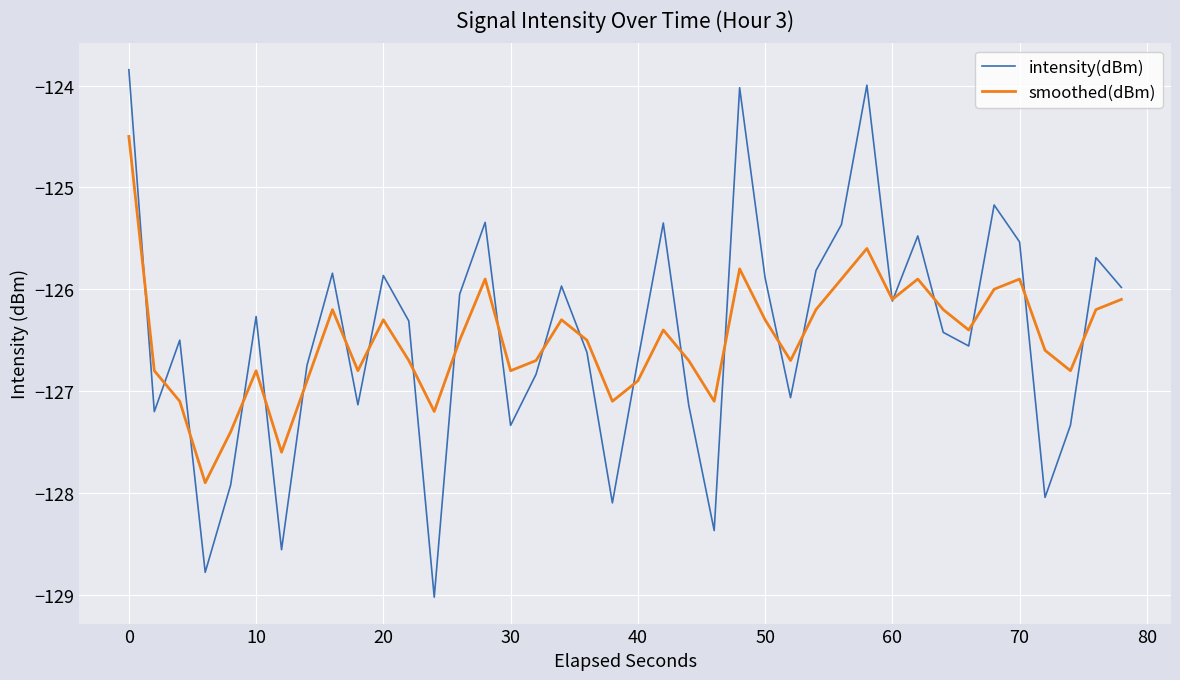

Which series has the widest spread of values?

intensity(dBm)